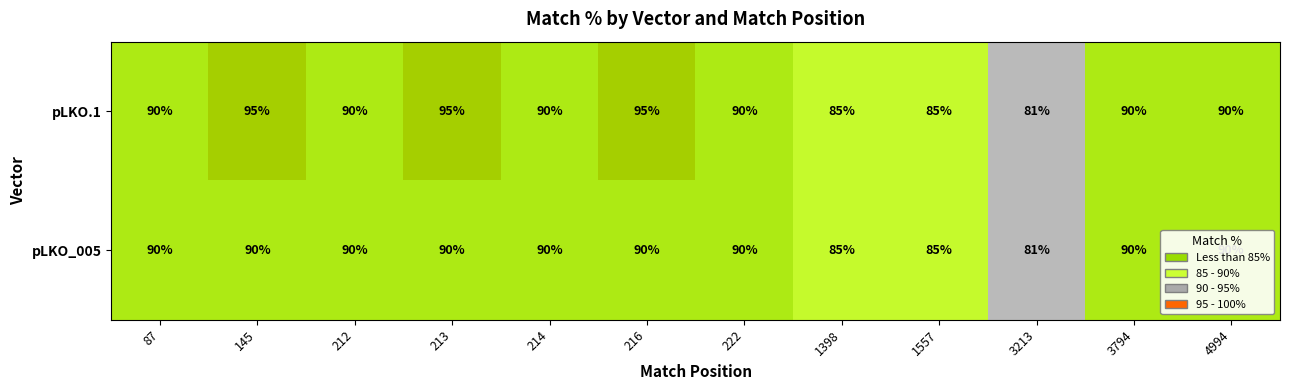

What is the sum of all pLKO.1 values?

1076